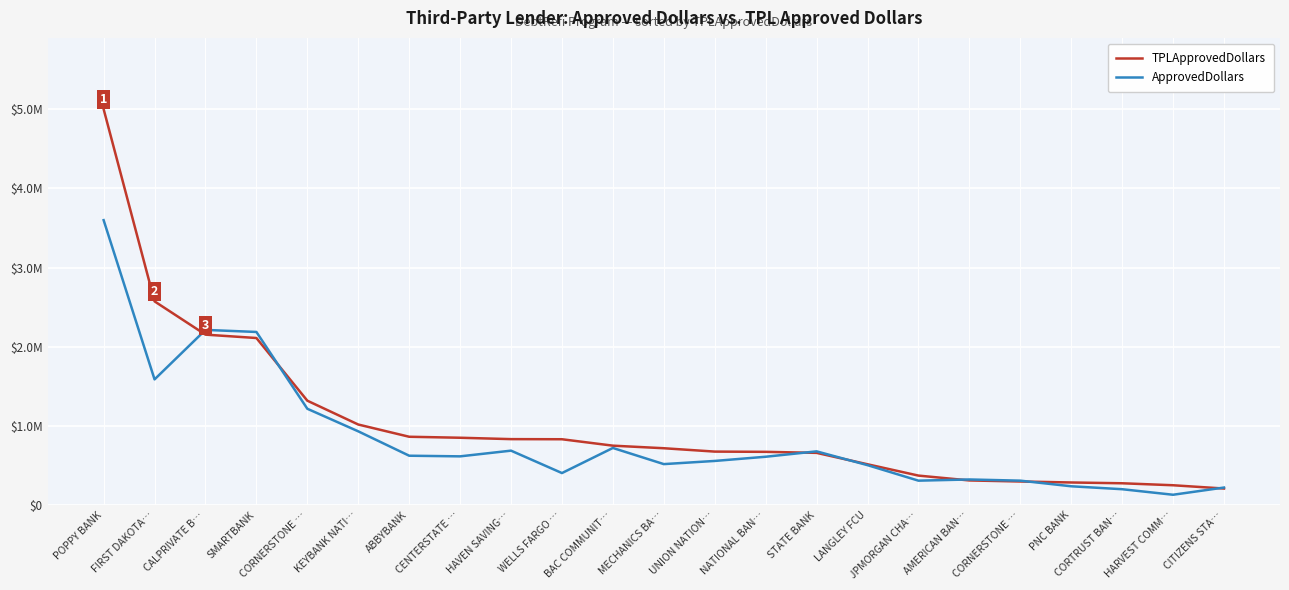

What are all the series names shown in the legend?

TPLApprovedDollars, ApprovedDollars